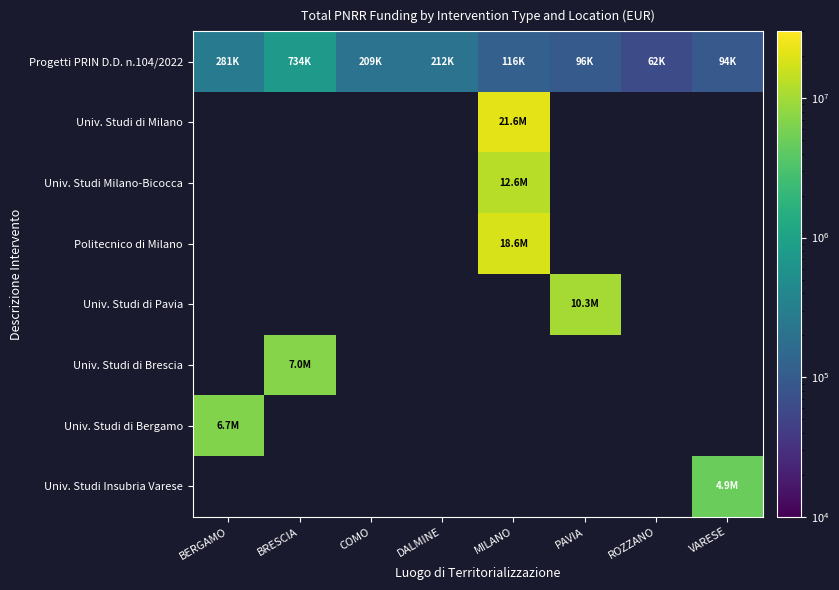

What is the sum of the Progetti PRIN D.D. n.104/2022 values at BERGAMO and DALMINE?

492938.4